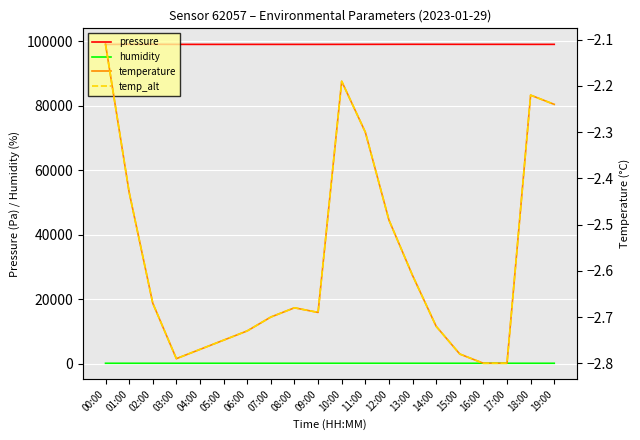

How many series are shown in this chart?

4